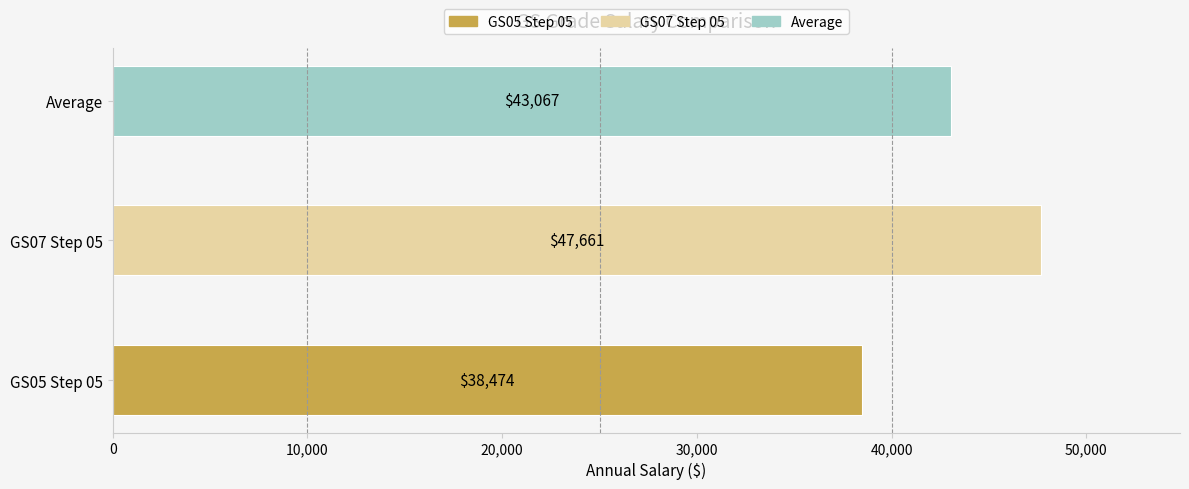

Rank the categories by value from lowest to highest.

GS05 Step 05, Average, GS07 Step 05